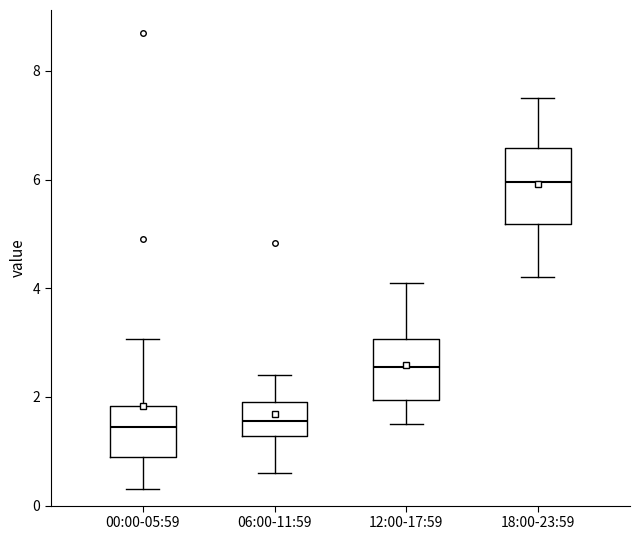

Which box is the tallest, from its lower edge to its upper edge?

18:00-23:59